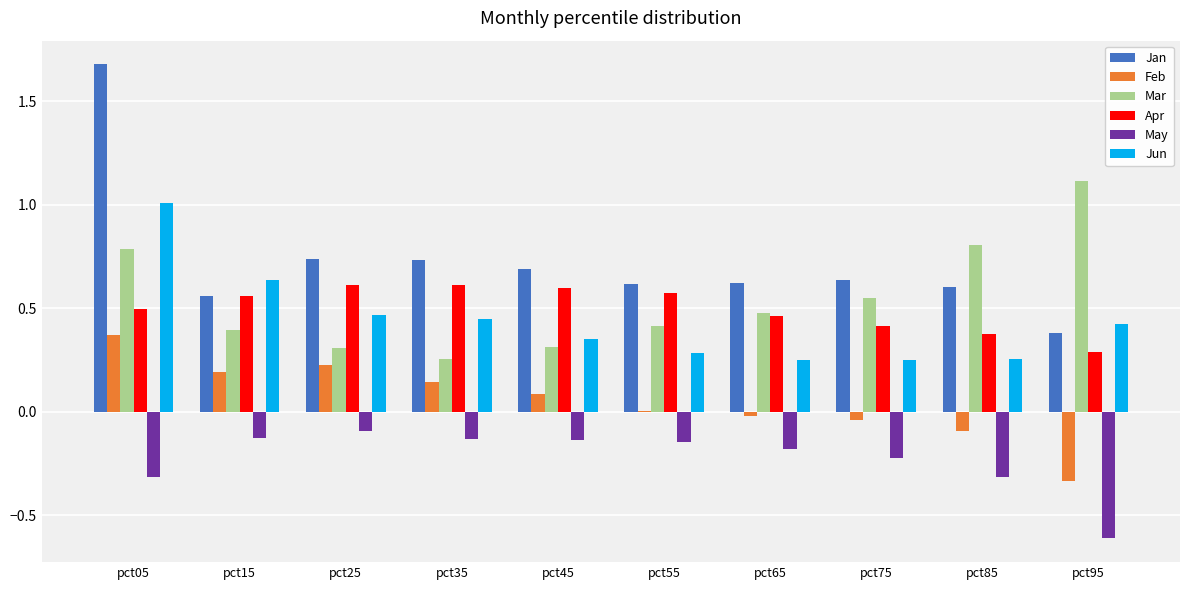

What is the total value across all series at pct35?

2.1